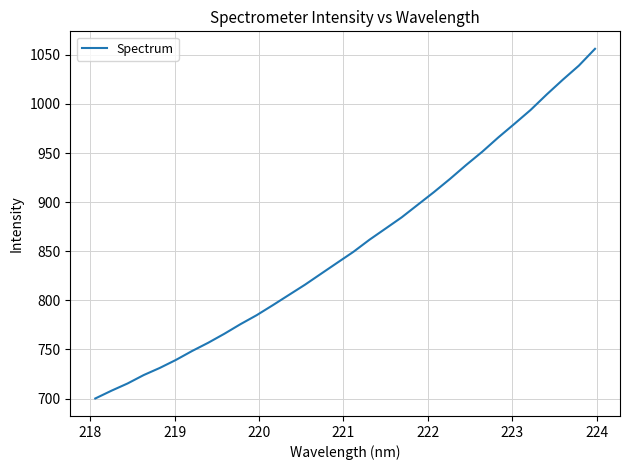

How many lines are shown in the chart?

1